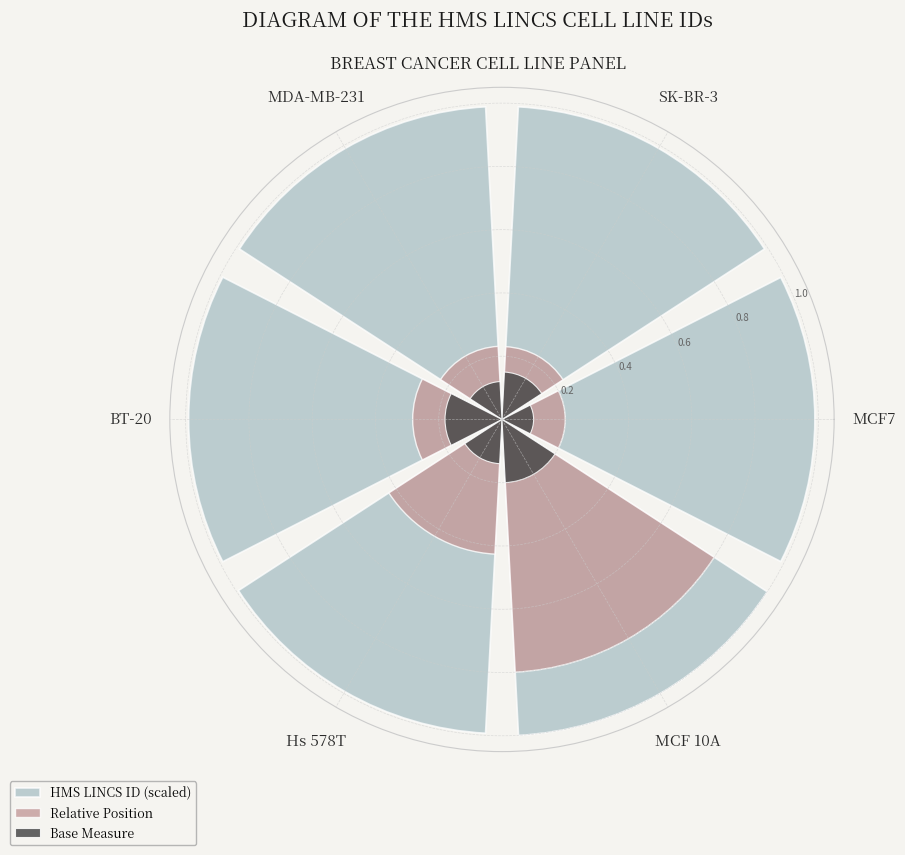

Which series has the largest range (max minus min)?

Relative Position